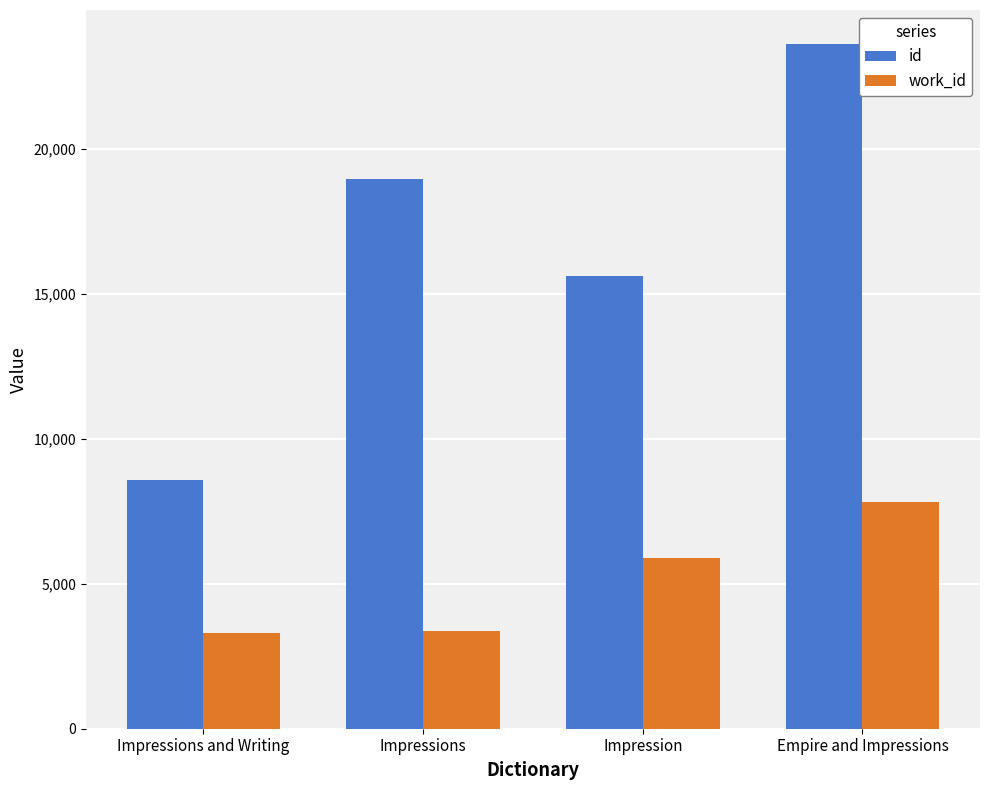

How many data points in work_id are less than 5882?

2